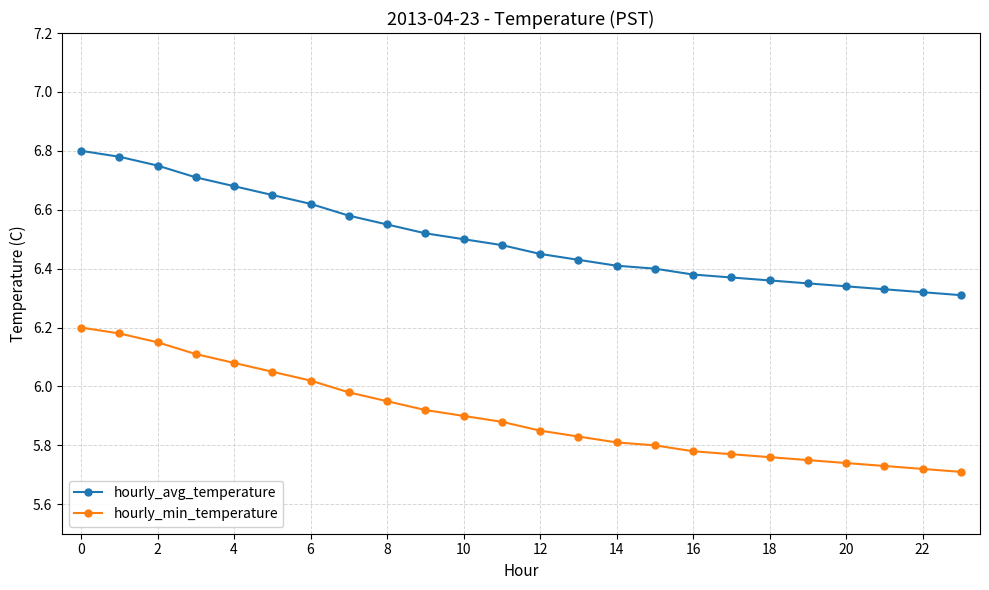

Which series has the largest total across all categories?

hourly_avg_temperature